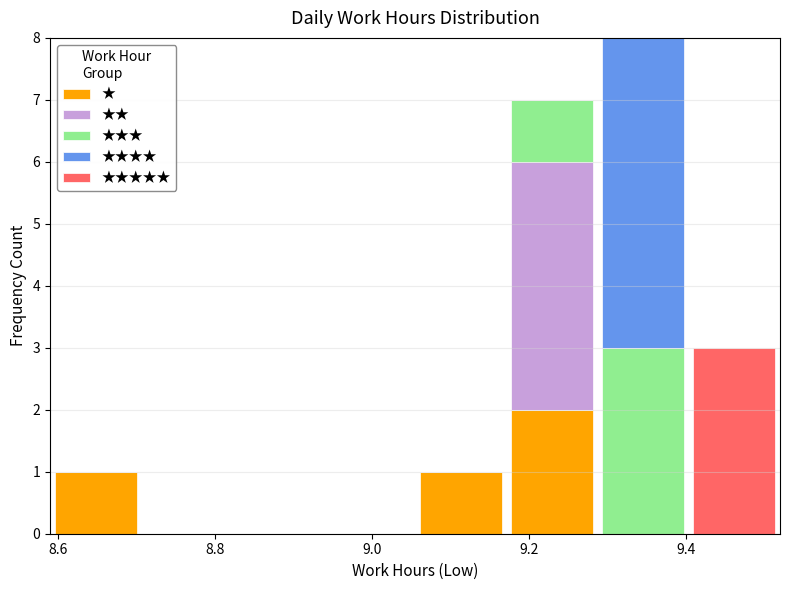

What is the total height of the stacked bar covering 9.06 to 9.18 on the x-axis? Neither the bar edges nor the heights are printed on the chart, so give them approximately, as read against the axes.

1